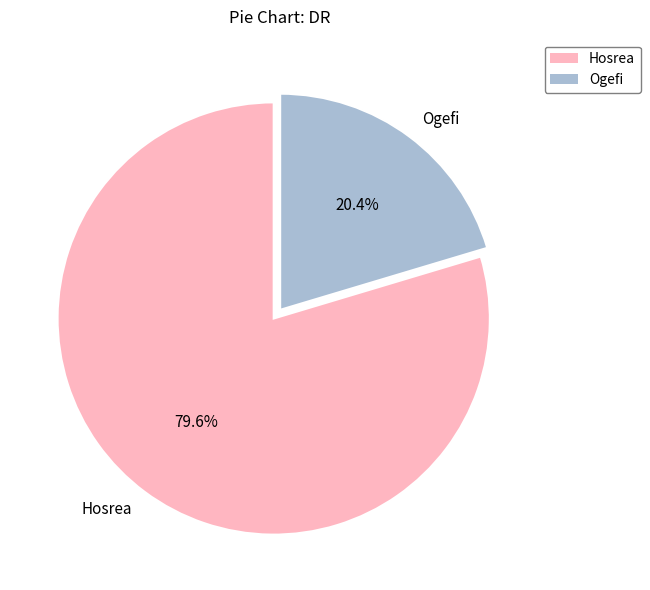

What is the smallest slice in the pie chart?

Ogefi